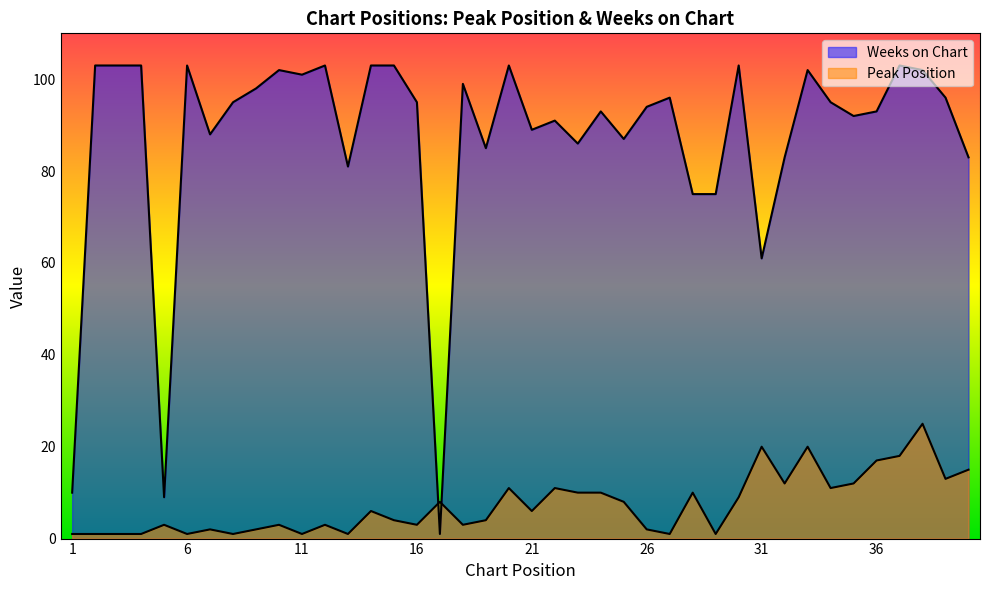

Reading left to right, extract all data points from this chart.

Peak Position: 1=1	2=1	3=1	4=1	5=3	6=1	7=2	8=1	9=2	10=3	11=1	12=3	13=1	14=6	15=4	16=3	17=8	18=3	19=4	20=11	21=6	22=11	23=10	24=10	25=8	26=2	27=1	28=10	29=1	30=9	31=20	32=12	33=20	34=11	35=12	36=17	37=18	38=25	39=13	40=15
Weeks on Chart: 1=10	2=103	3=103	4=103	5=9	6=103	7=88	8=95	9=98	10=102	11=101	12=103	13=81	14=103	15=103	16=95	17=1	18=99	19=85	20=103	21=89	22=91	23=86	24=93	25=87	26=94	27=96	28=75	29=75	30=103	31=61	32=83	33=102	34=95	35=92	36=93	37=103	38=102	39=96	40=83